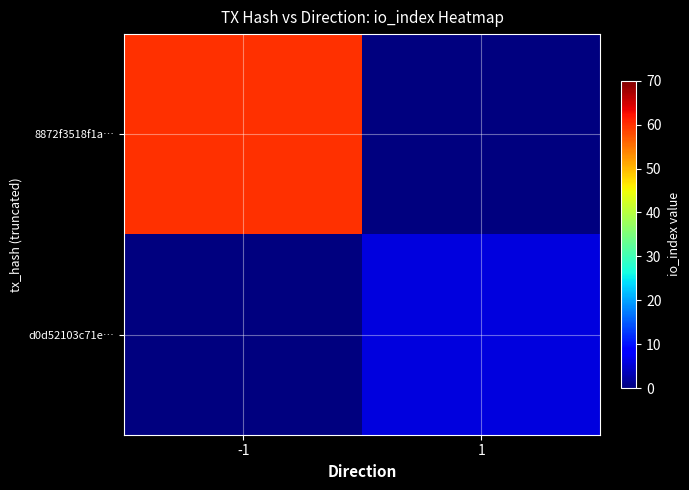

How many series are shown in this chart?

2